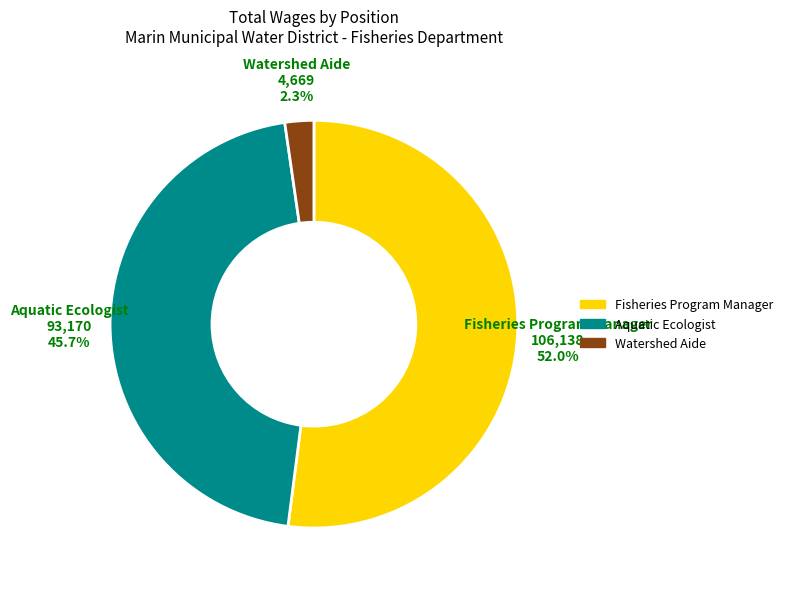

Rank the categories by value from lowest to highest.

Watershed Aide, Aquatic Ecologist, Fisheries Program Manager